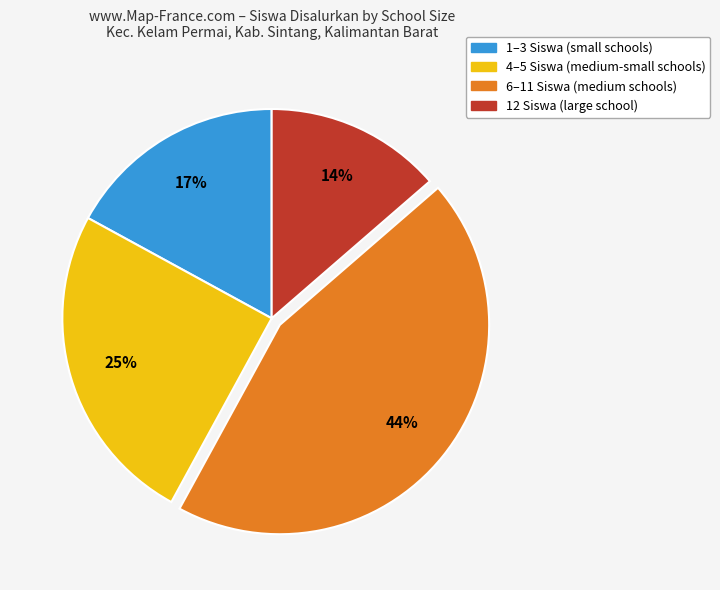

To the nearest percent, what is the average slice percentage?

25%